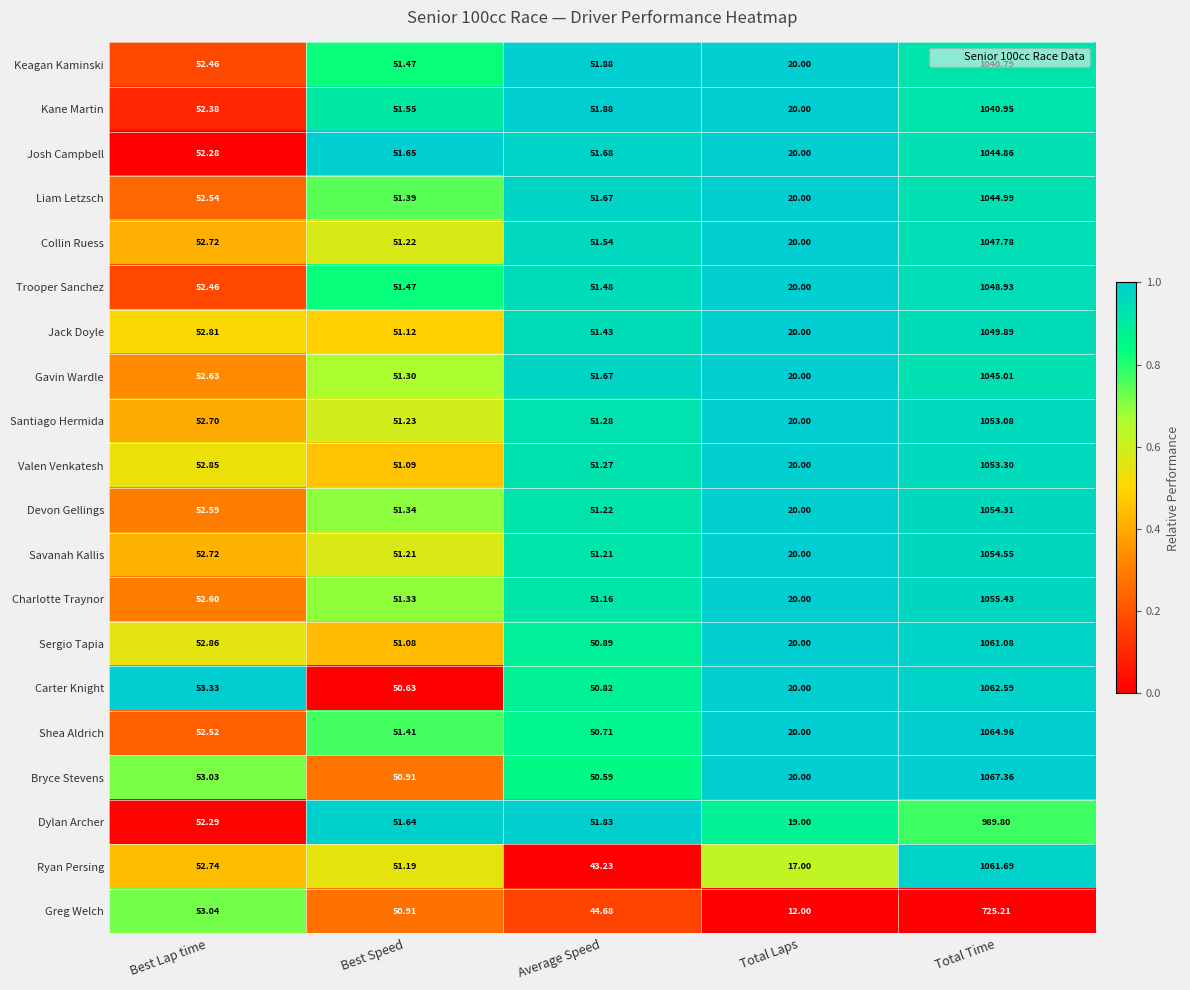

Count the number of data series in this chart.

20